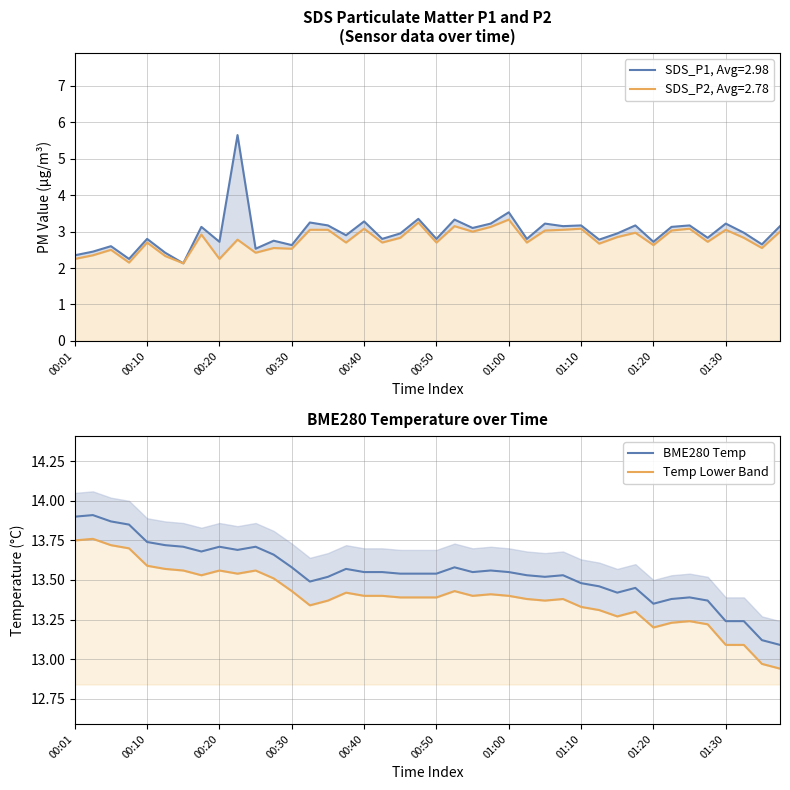

The value of BME280 Temp at 01:20 is 21.5. True or false?

False